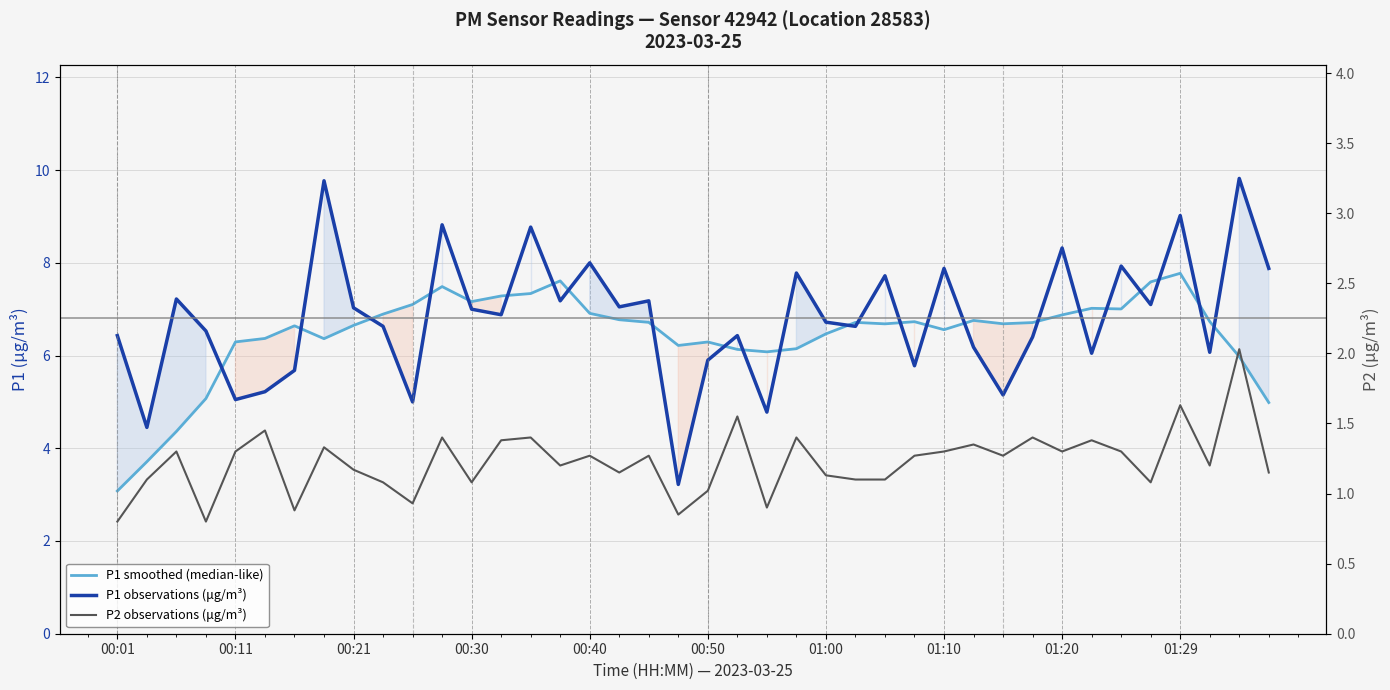

Between 25 and 28, which series saw the biggest shift?

P1 observations (μg/m³)